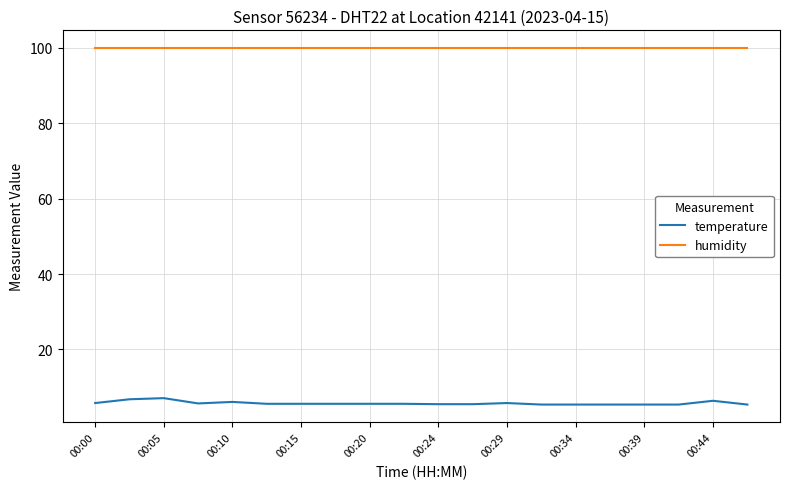

What is the smallest value displayed?

5.4